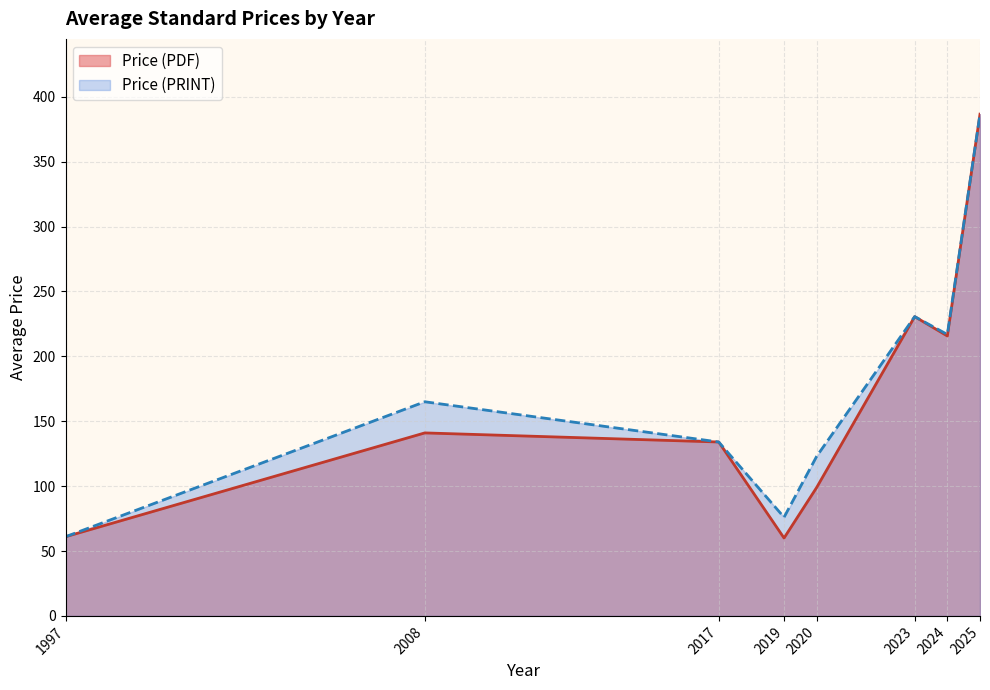

What is the maximum value shown in the chart?

386.6